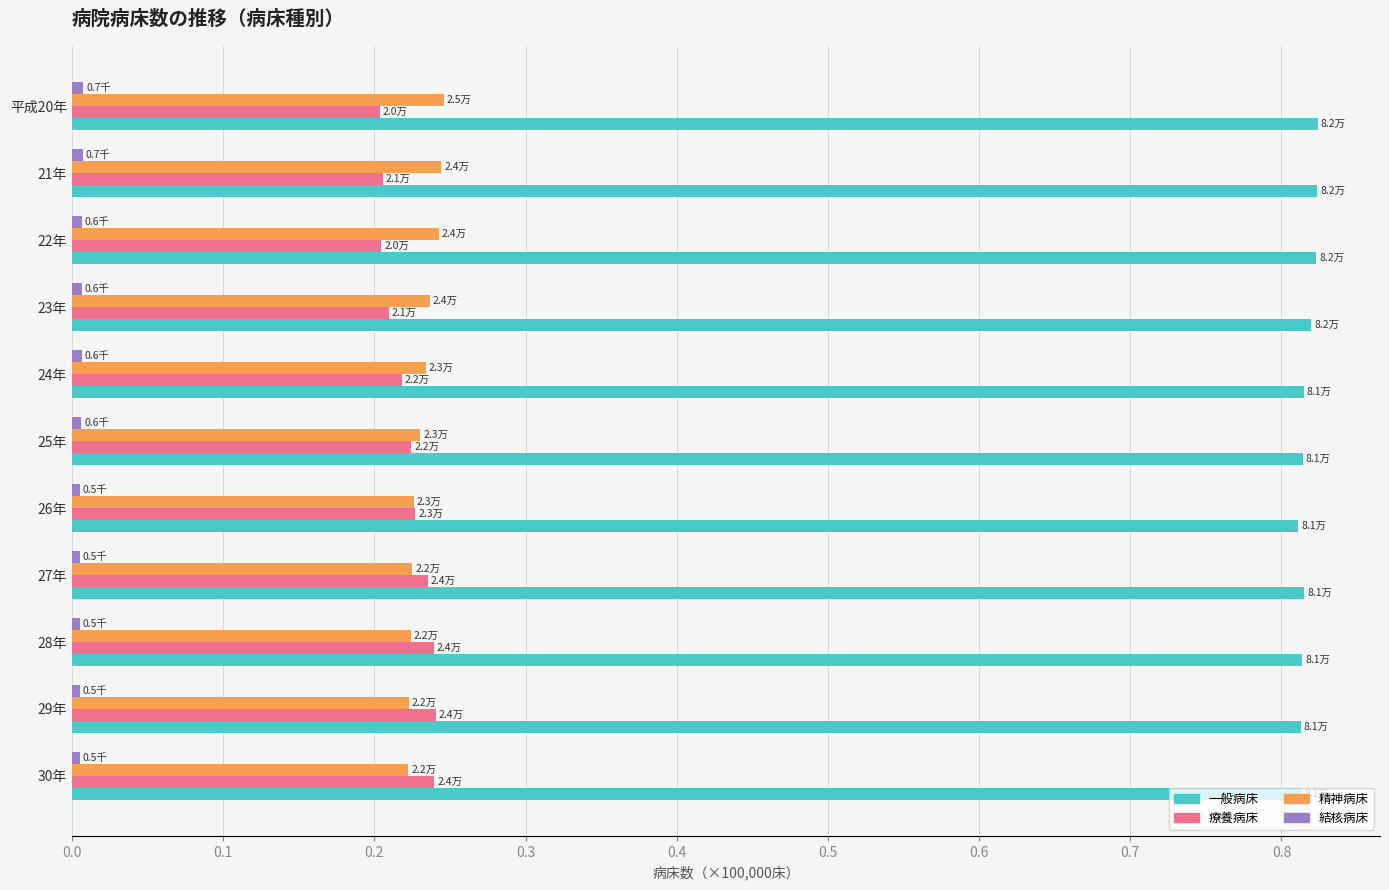

The value of 精神病床 at 21年 is 0.4. True or false?

False